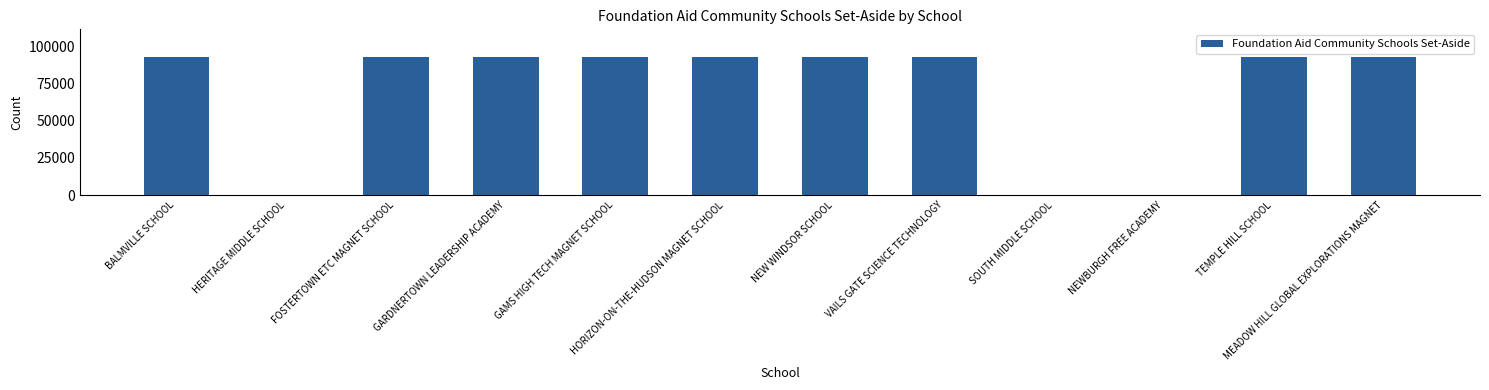

What is the sum of the values at SOUTH MIDDLE SCHOOL and TEMPLE HILL SCHOOL?

93027